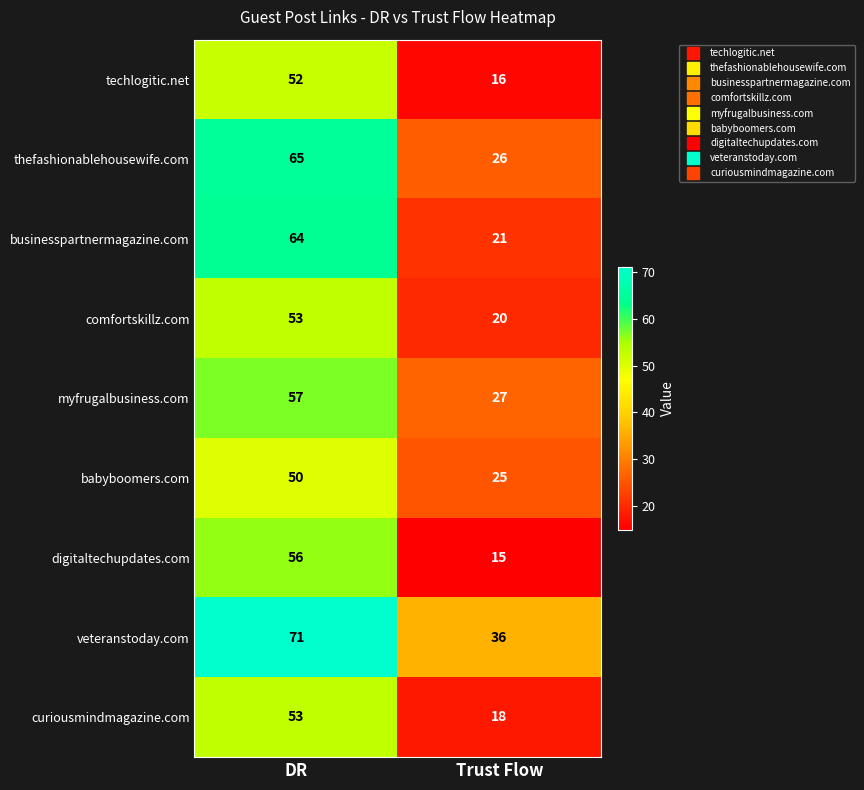

What is the difference between the maximum and minimum values in the myfrugalbusiness.com series?

30